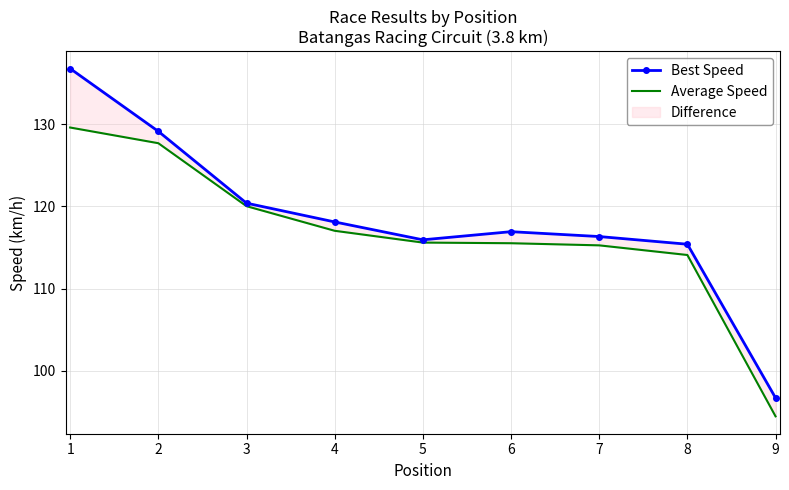

Which label corresponds to the largest value in the chart?

1